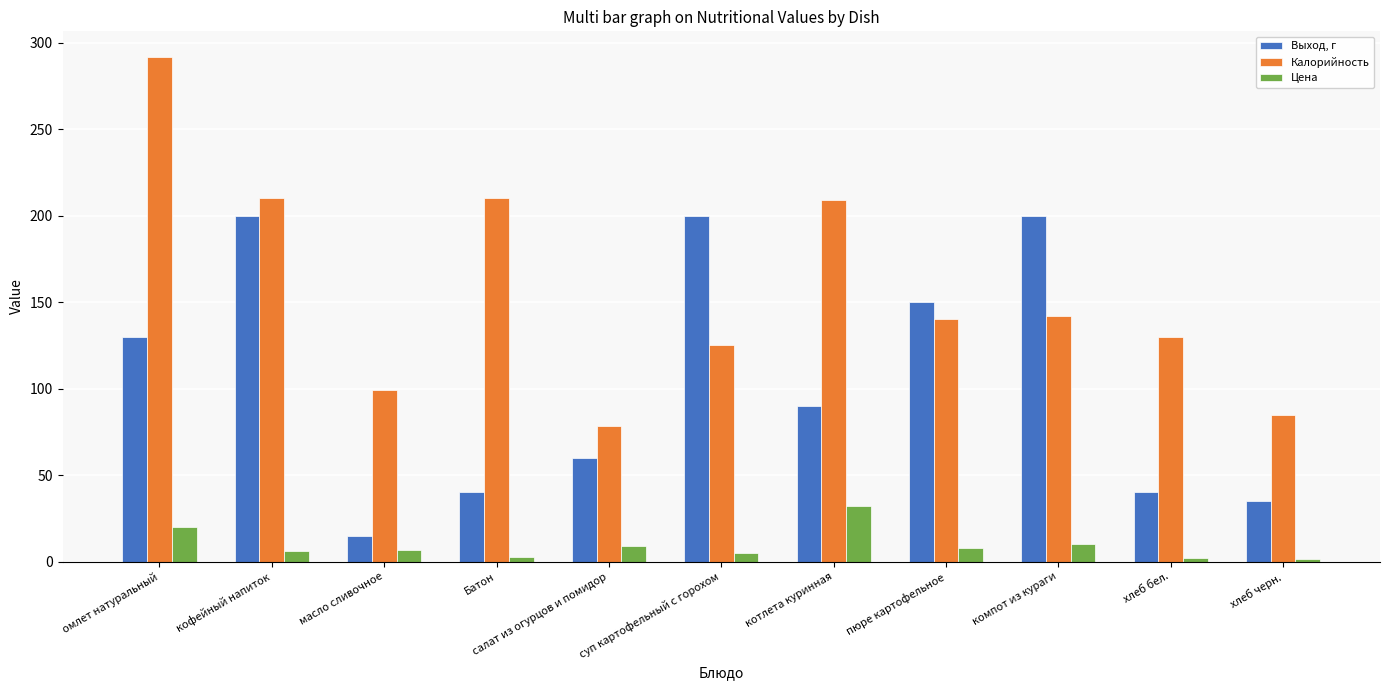

What is the minimum value shown in the chart?

1.7